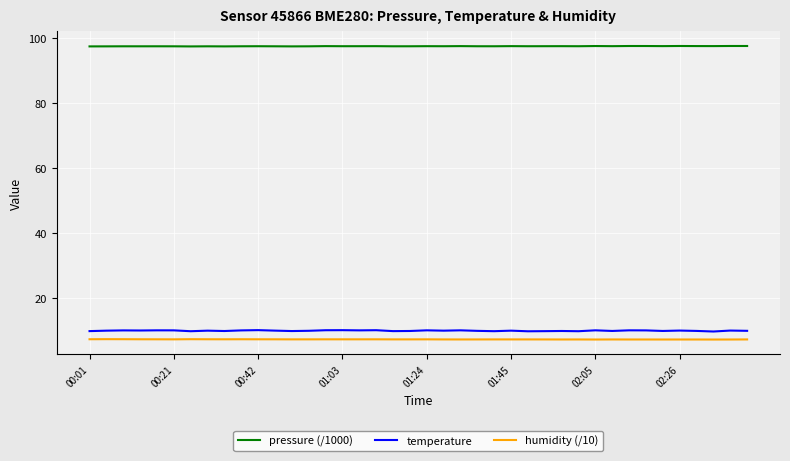

How many pressure (/1000) values are between 97 and 98?

40